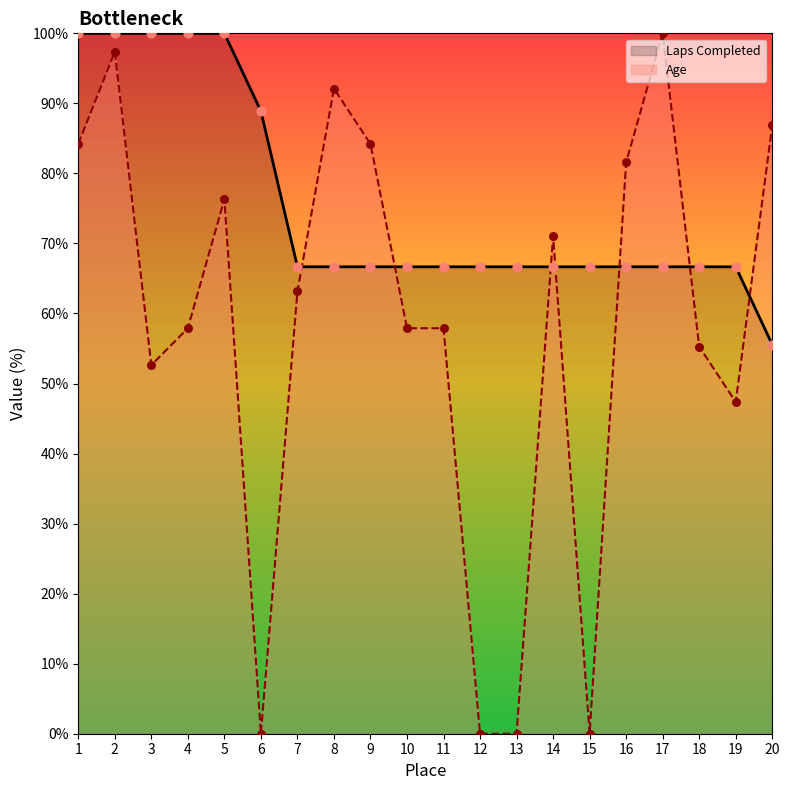

What is the spread (max minus min) of values at 1?

15.8